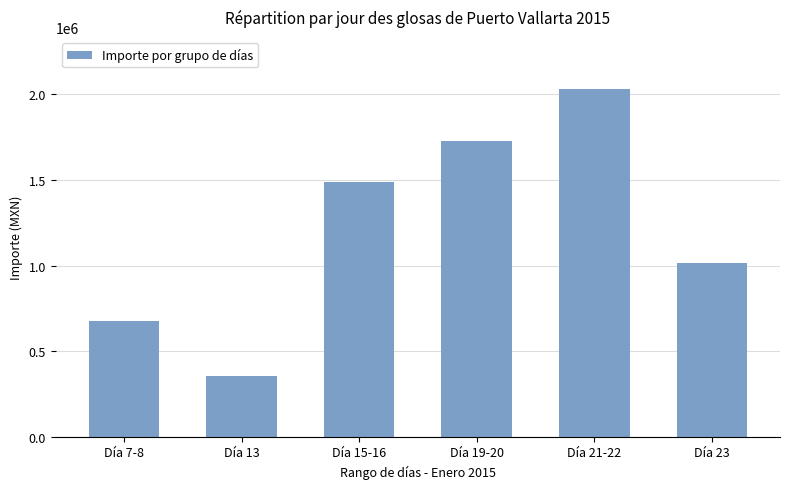

What is the maximum value shown in the chart?

2031567.7